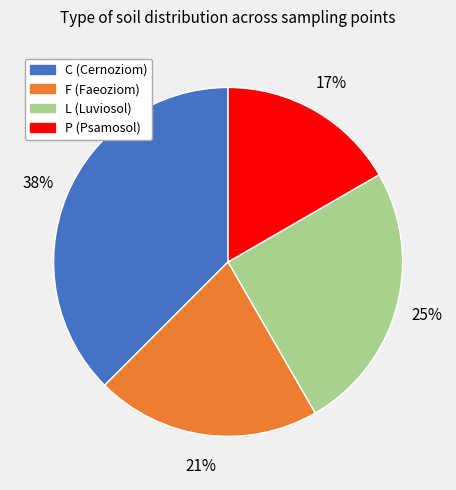

The P (Psamosol) slice represents 29% of the pie. True or false?

False